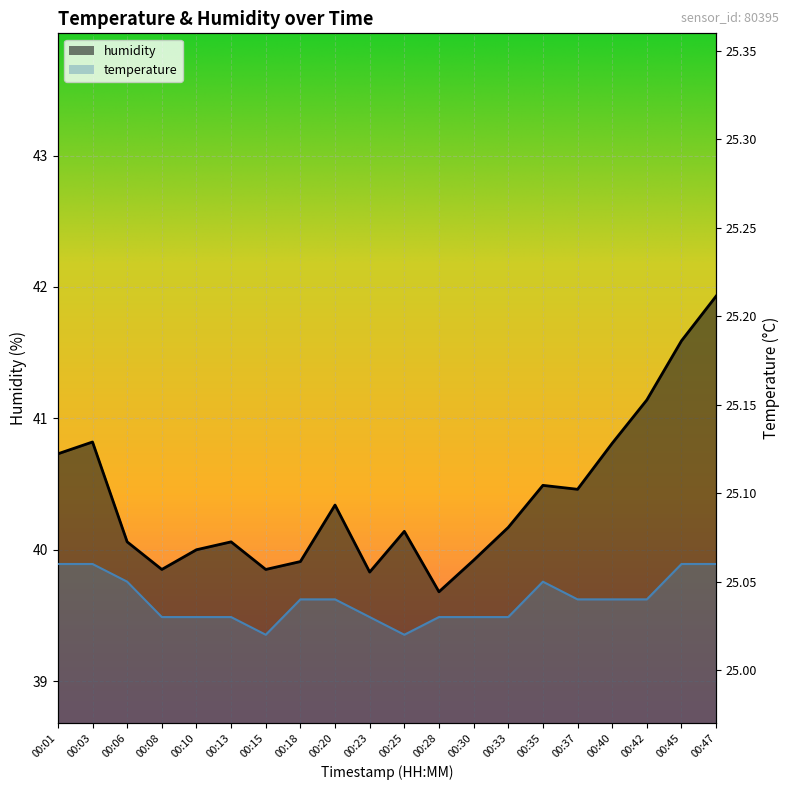

The humidity series shows 57.8 at 00:13. True or false?

False